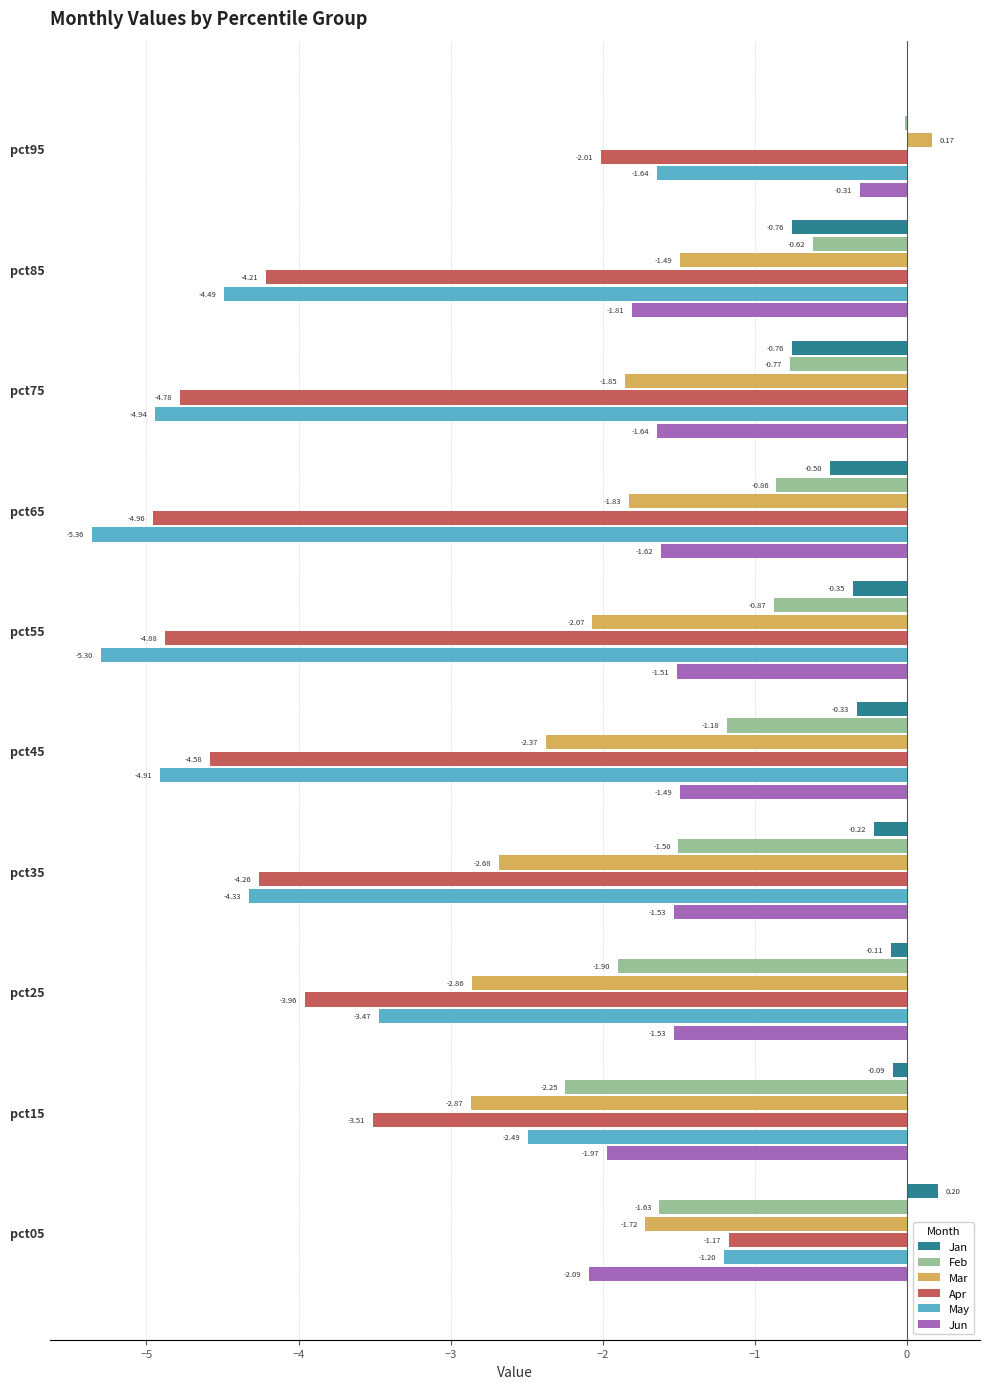

What is the sum of all Apr values?

-38.3